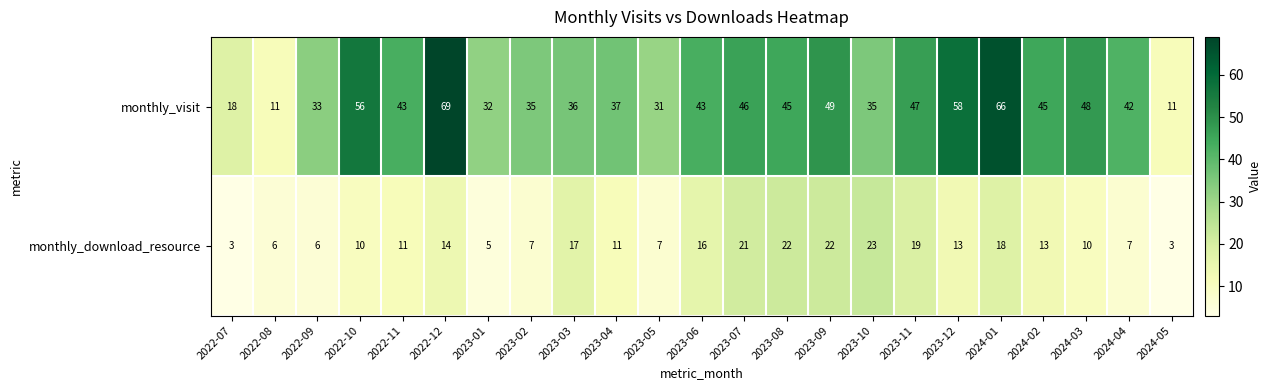

What is the sum of all monthly_download_resource values?

284